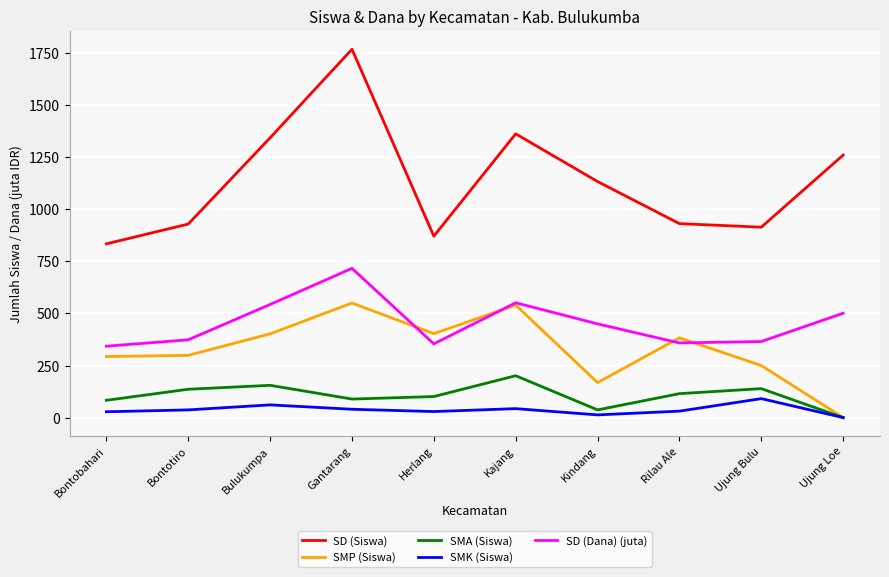

How many values in SMA (Siswa) are above zero?

9